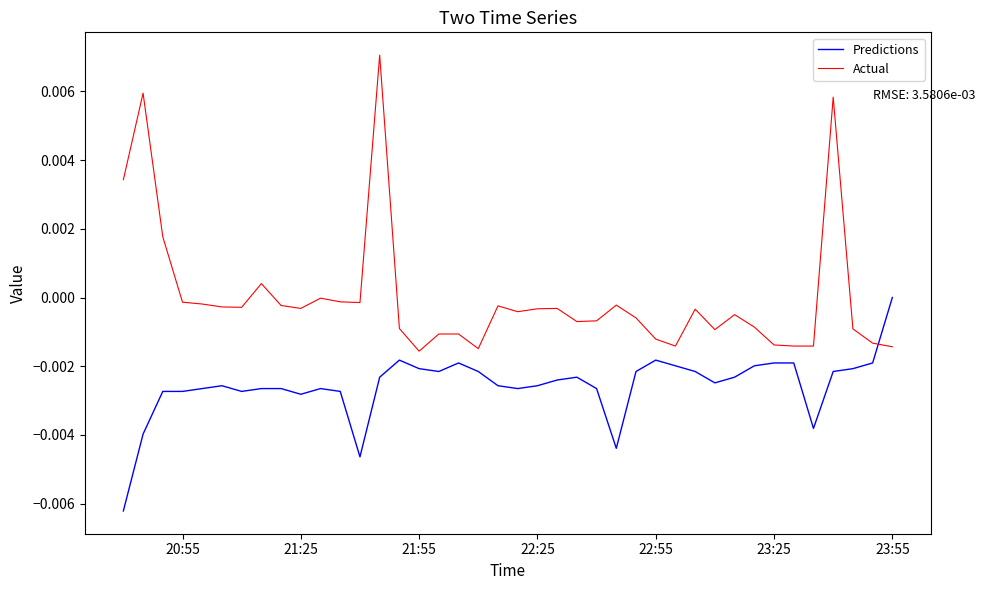

Is it true that Predictions equals -0.0 at 21:55?

False